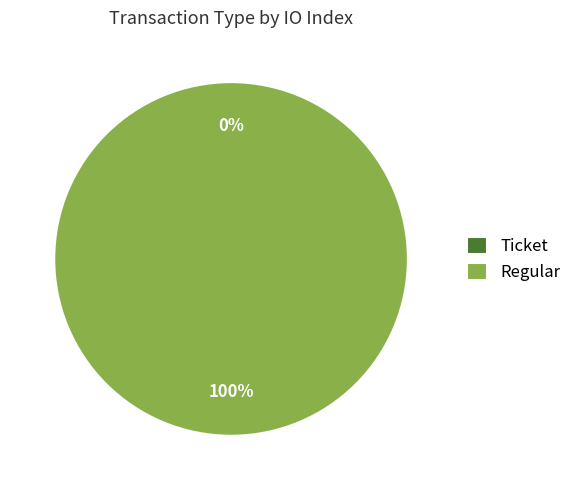

Rank the categories by value from lowest to highest.

Ticket, Regular